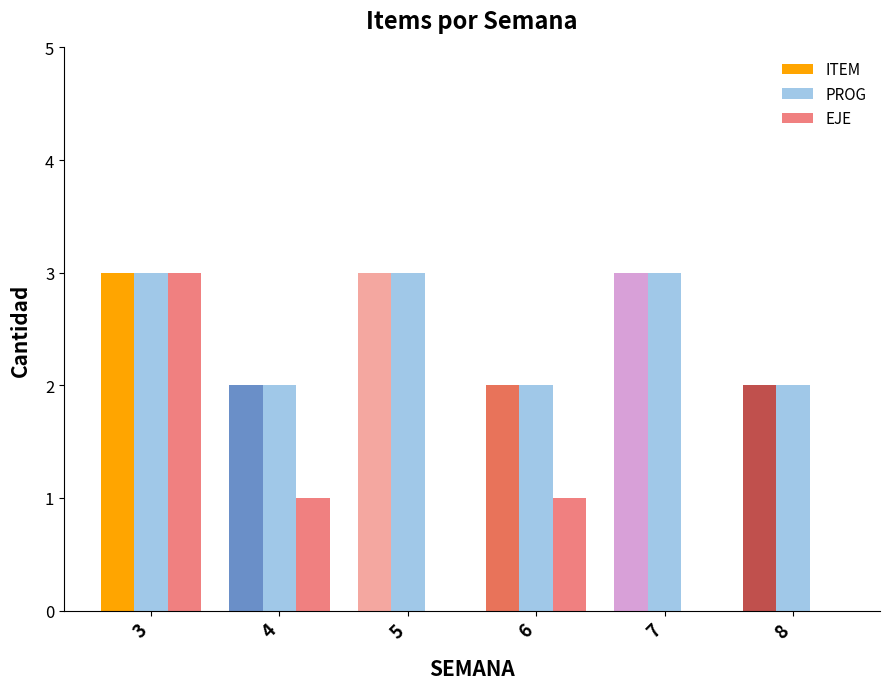

Which series has the largest range (max minus min)?

EJE